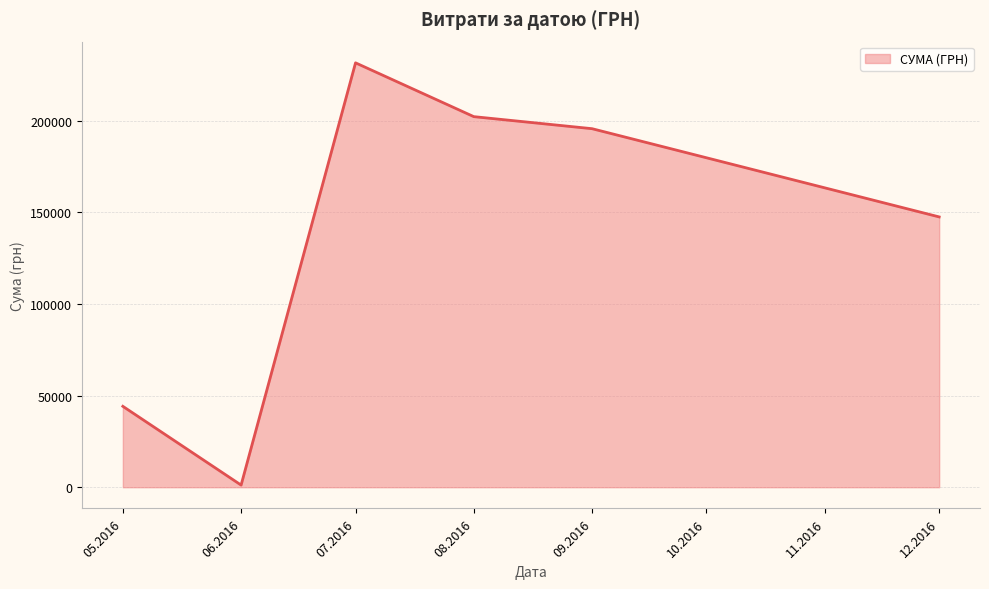

What is the greatest value displayed?

231554.1